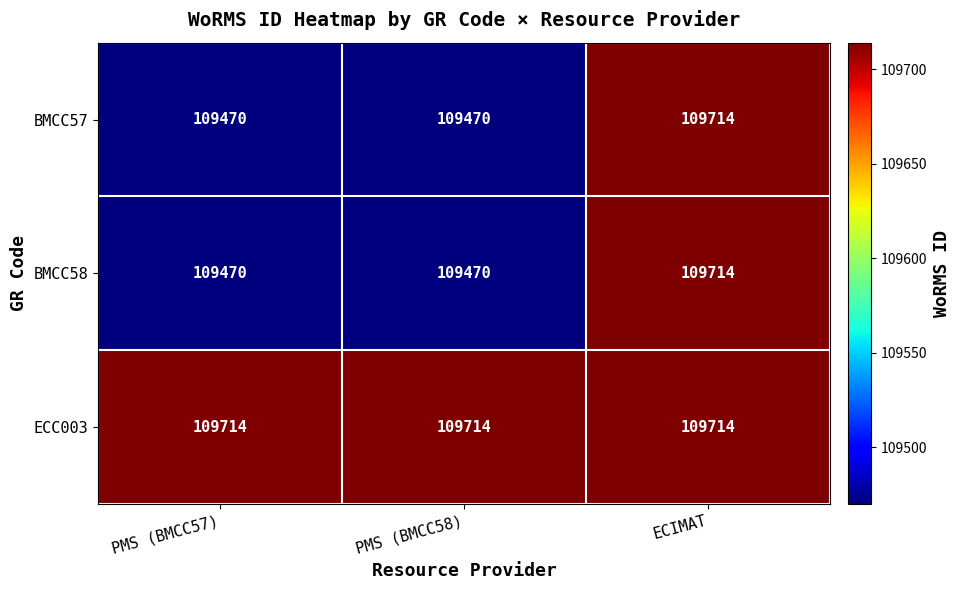

What is the total value across all series at PMS (BMCC58)?

328654